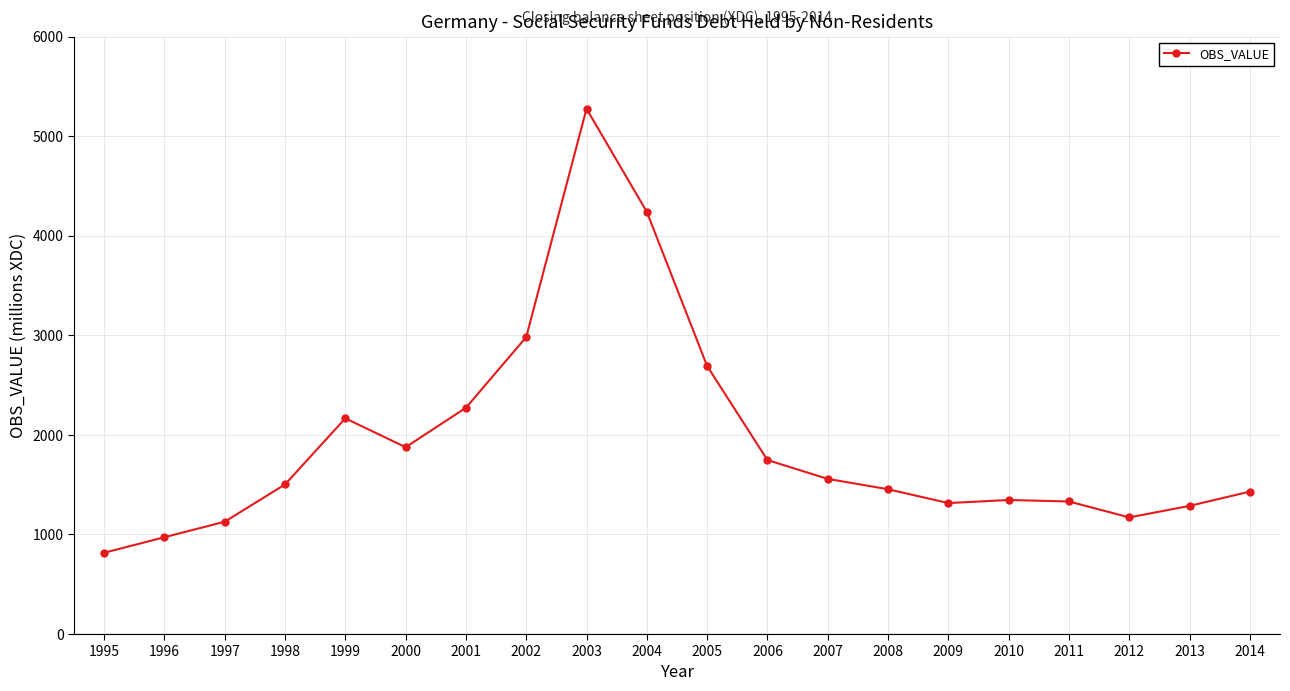

What is the change in value from 2010 to 2011?

-15